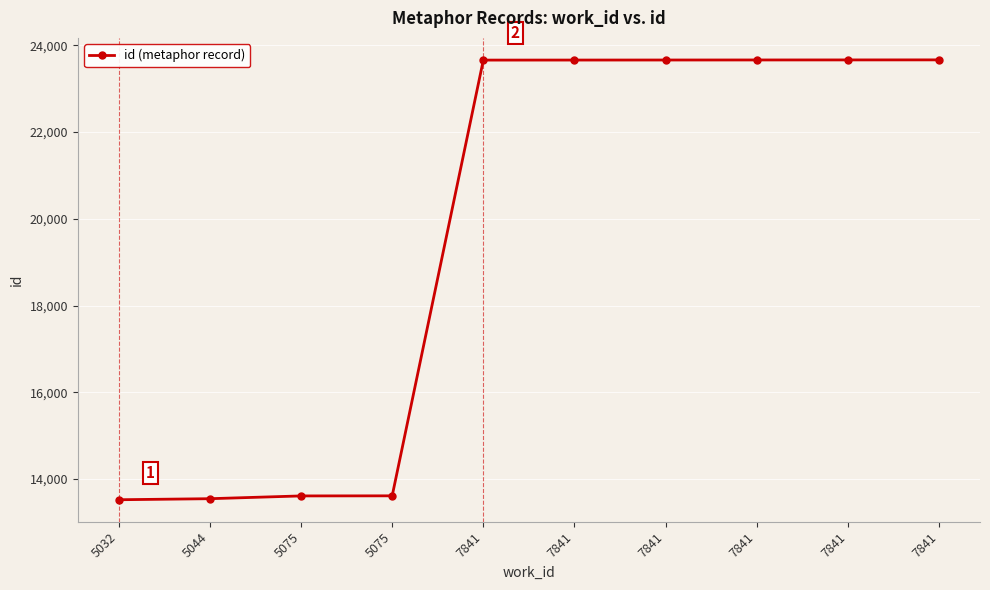

How many lines are shown in the chart?

1